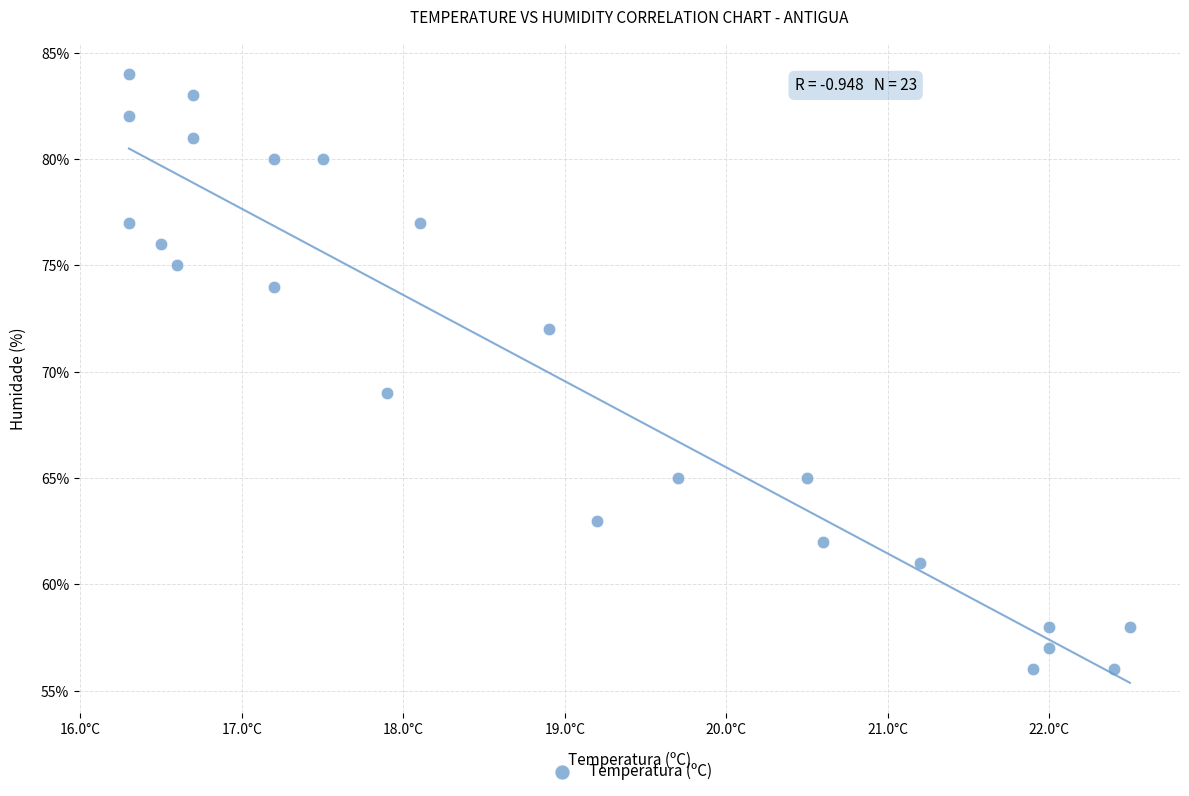

What Y value in the scatter plot is closest to 70?

69